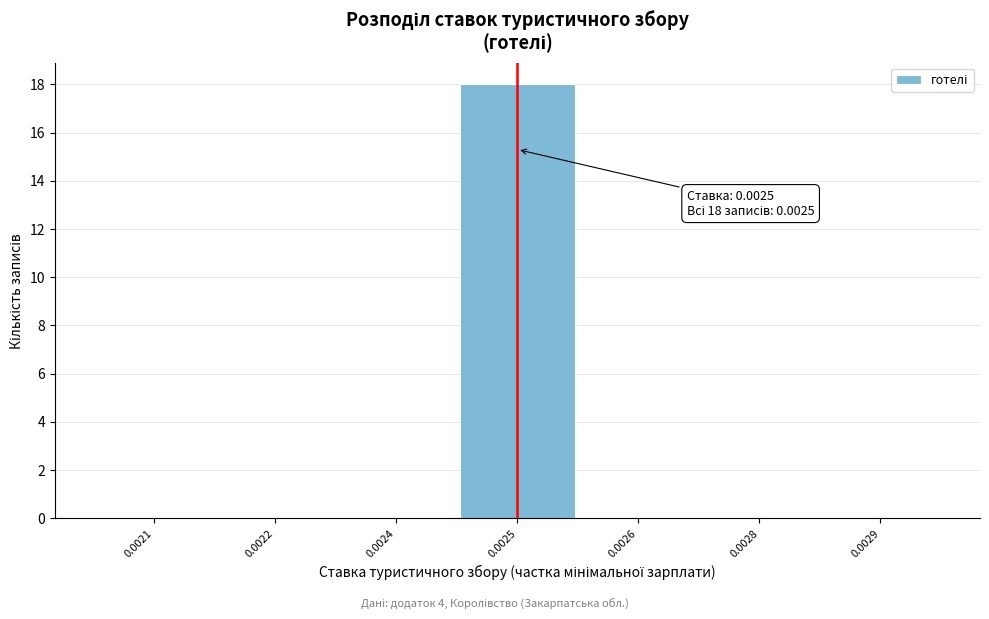

Reading left to right, extract all data points from this chart.

0.0021=0	0.0022=0	0.0024=0	0.0025=18	0.0026=0	0.0028=0	0.0029=0